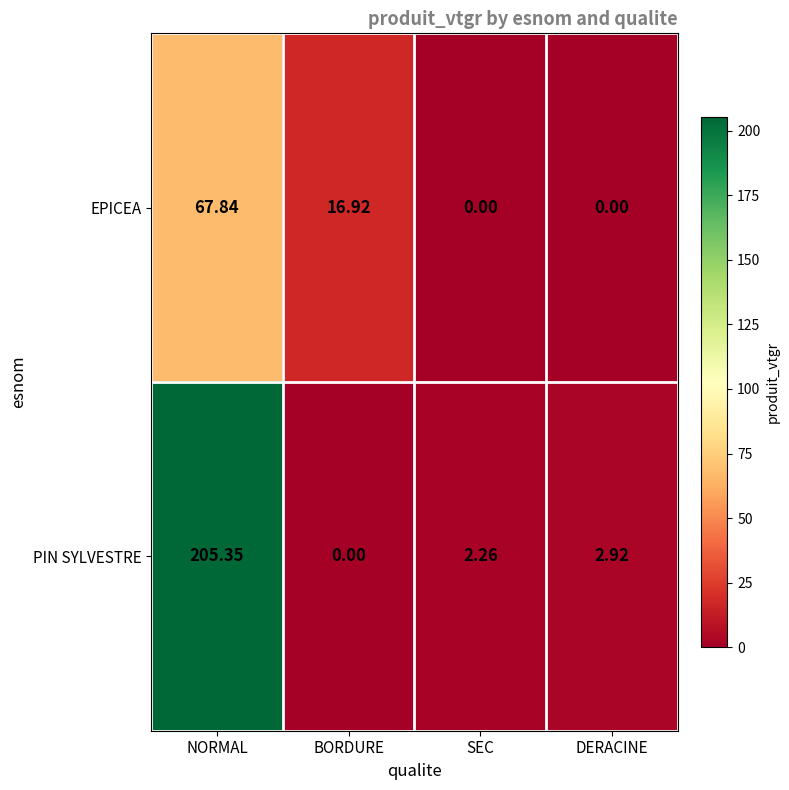

Rank the series by their maximum value, from highest to lowest.

PIN SYLVESTRE, EPICEA